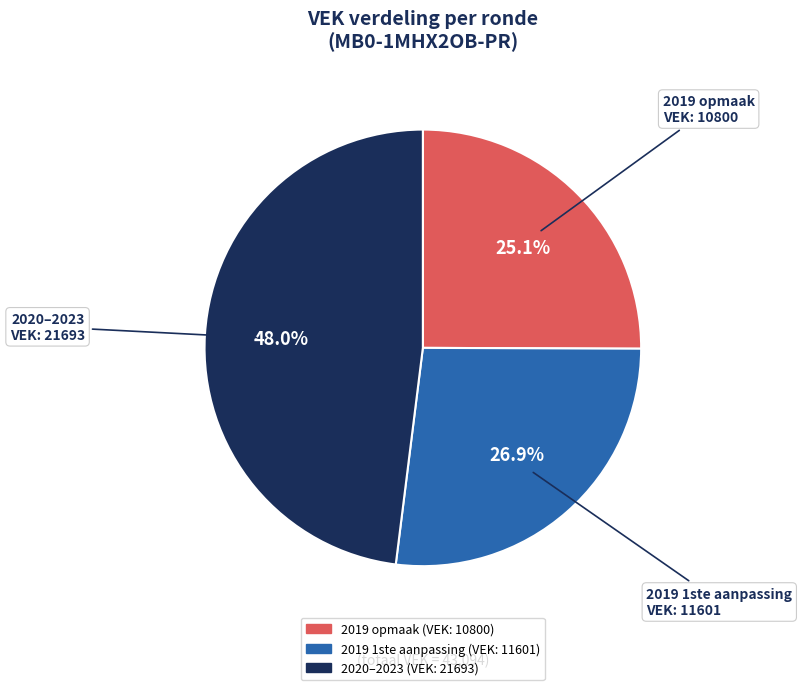

Does any single category account for the majority?

No